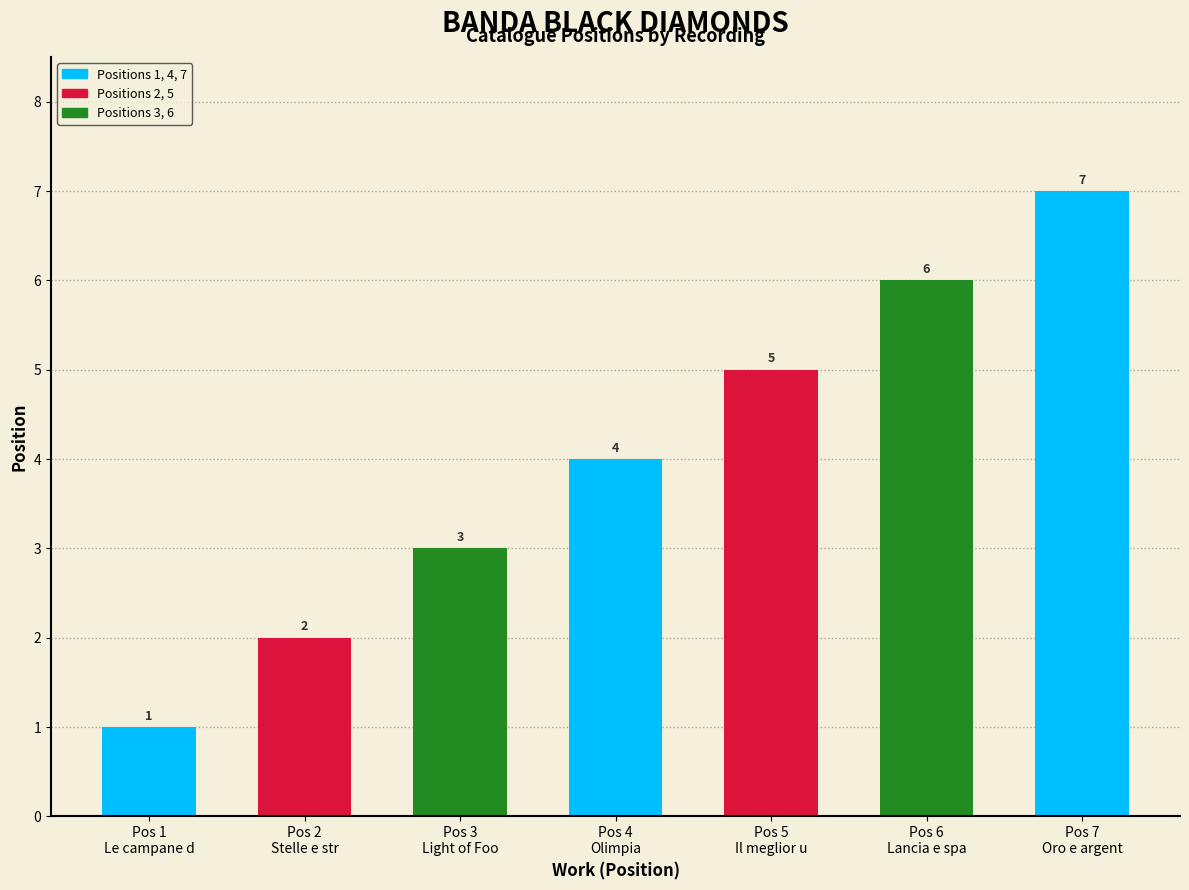

Does the chart contain stacked bars?

No